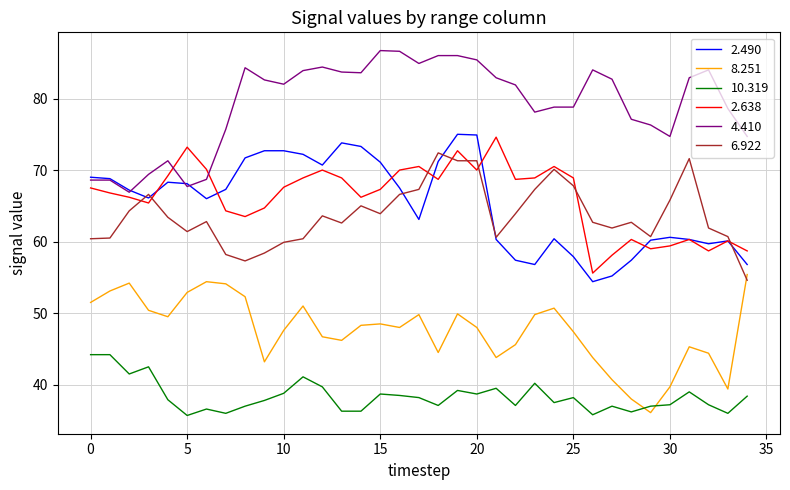

Which series has the largest total across all categories?

4.410